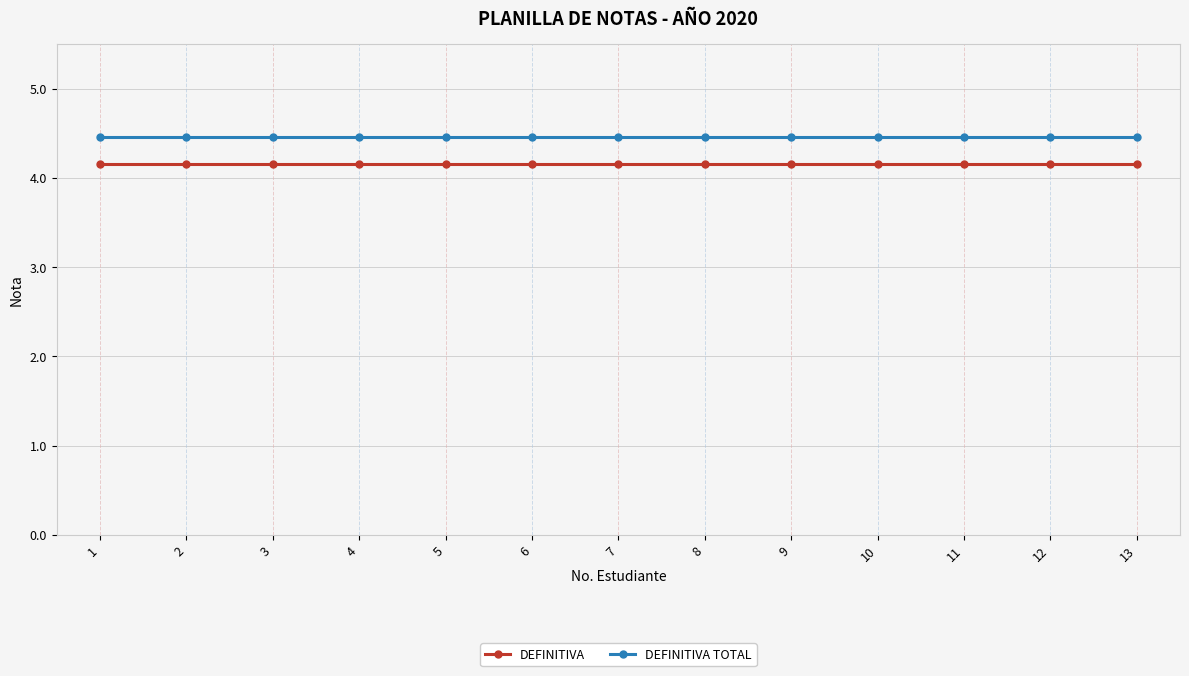

Rank the series by their average value, from lowest to highest.

DEFINITIVA, DEFINITIVA TOTAL